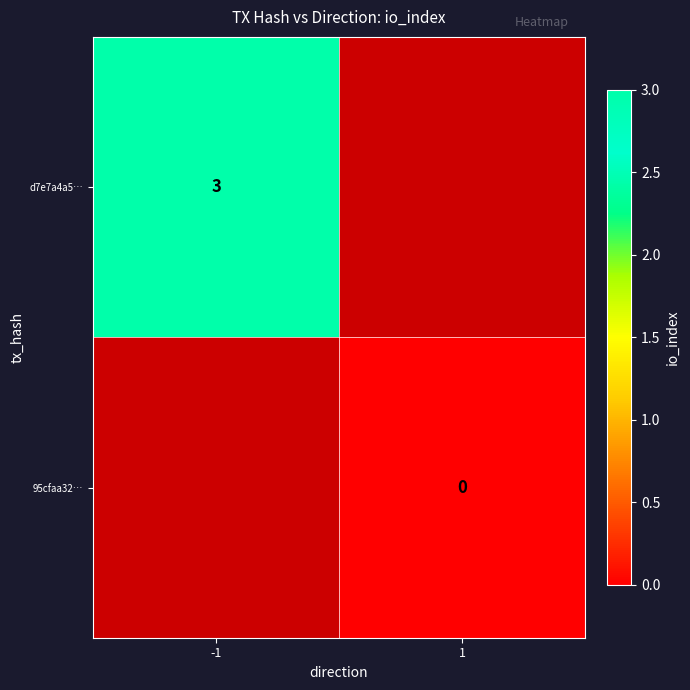

The d7e7a4a5… series shows 1 at -1. True or false?

False